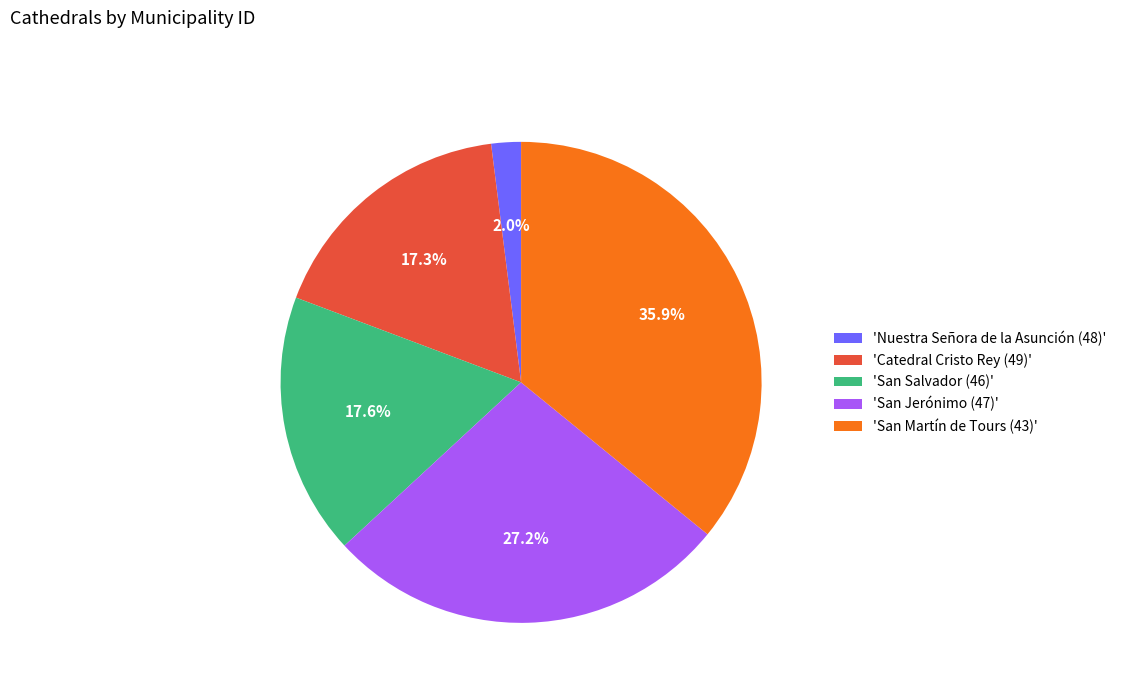

Does any single category account for the majority?

No